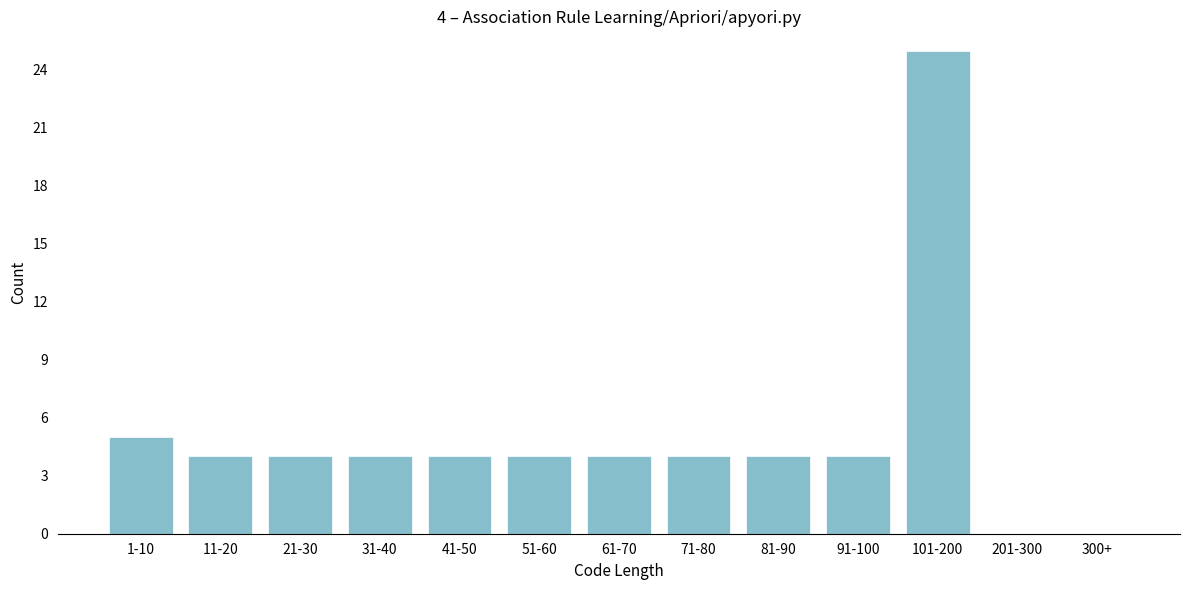

Reading left to right, list all the values displayed in this chart.

1-10=5	11-20=4	21-30=4	31-40=4	41-50=4	51-60=4	61-70=4	71-80=4	81-90=4	91-100=4	101-200=25	201-300=0	300+=0